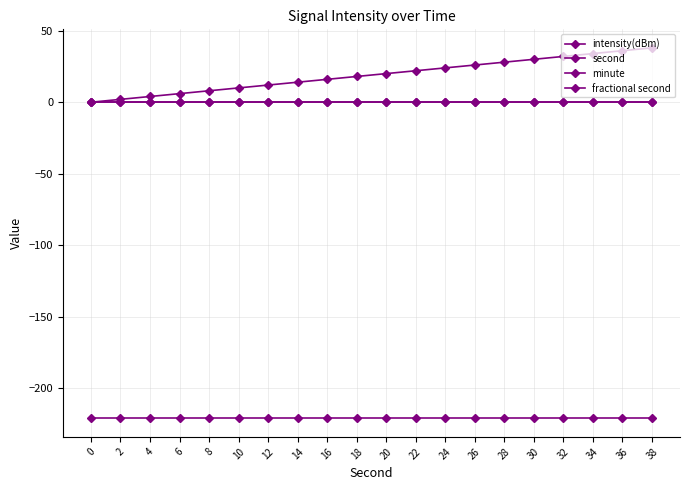

What is the total value across all series at 20?

-201.0